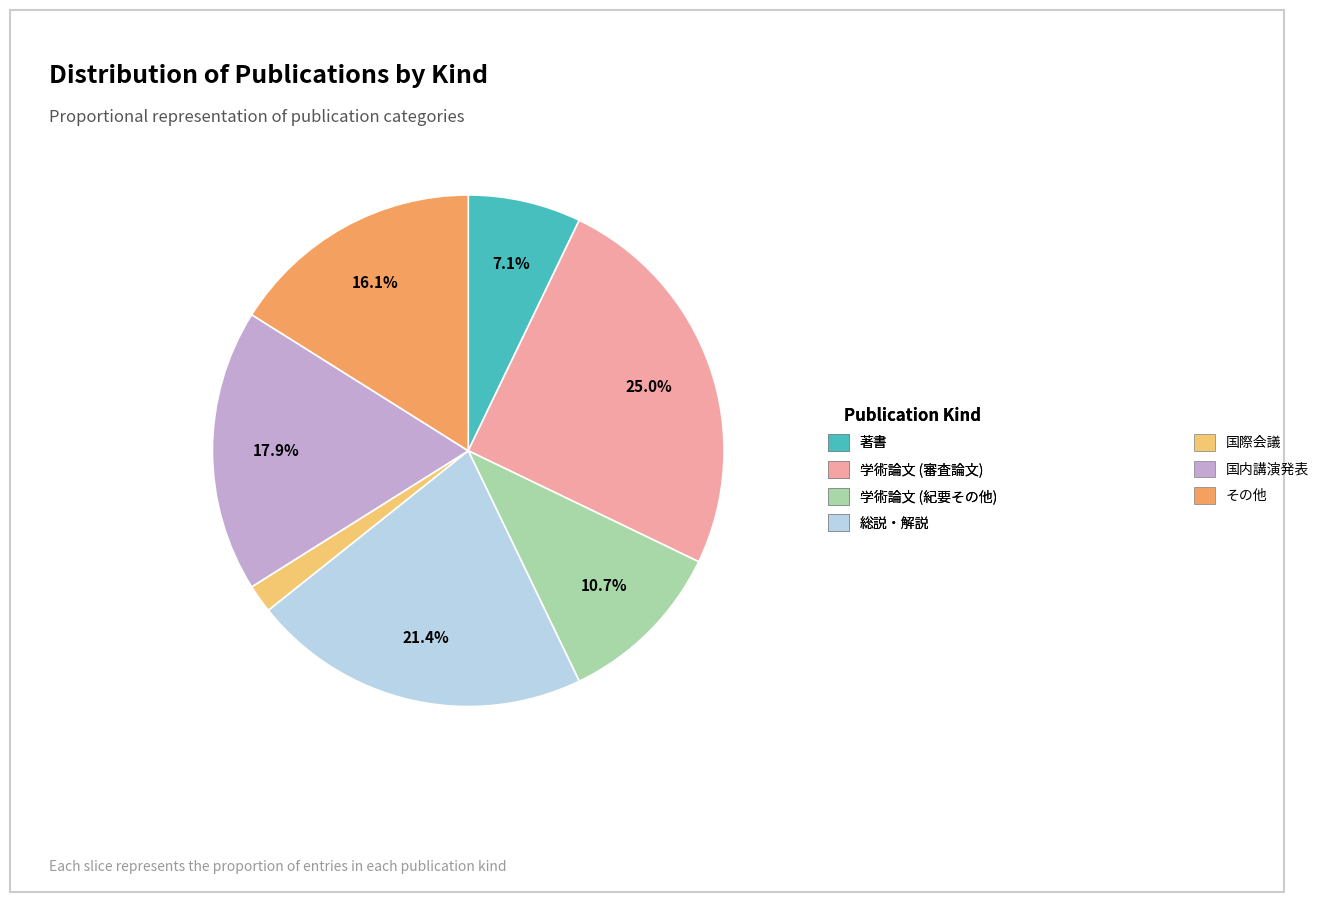

What is the ratio of the value at その他 to the value at 学術論文 (審査論文)?

0.6